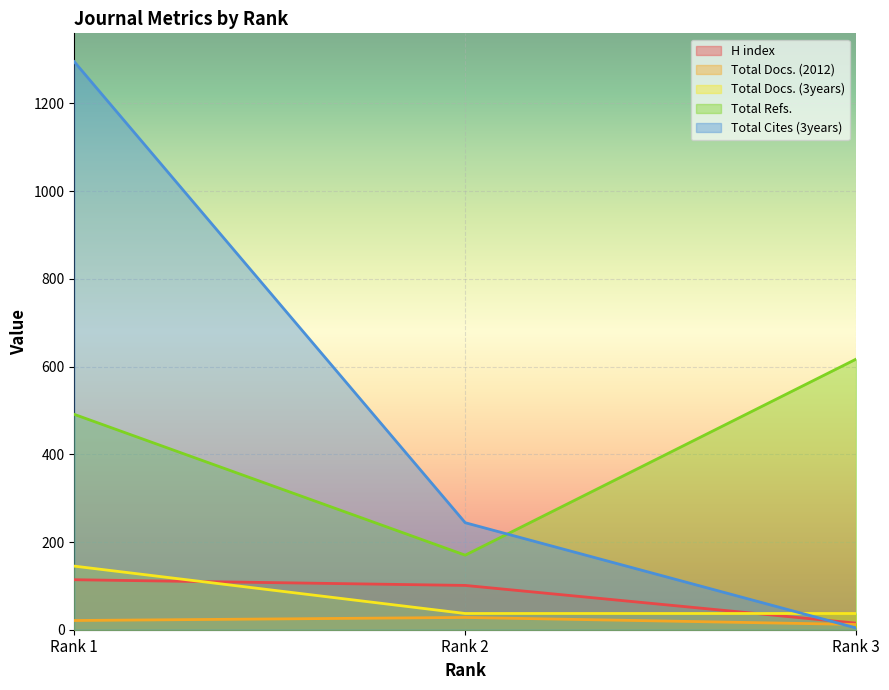

What is the total value across all series at Rank 1?

2066